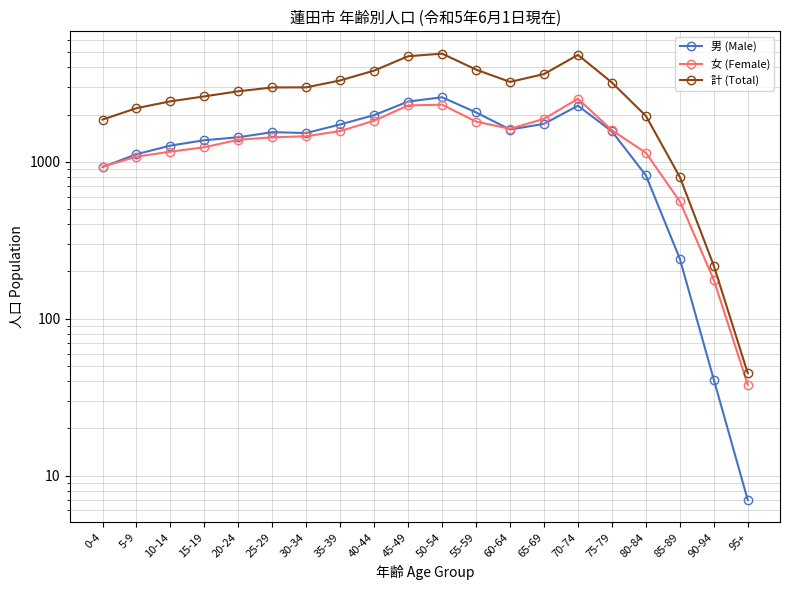

What is the label of the 15th point from the left?

70-74